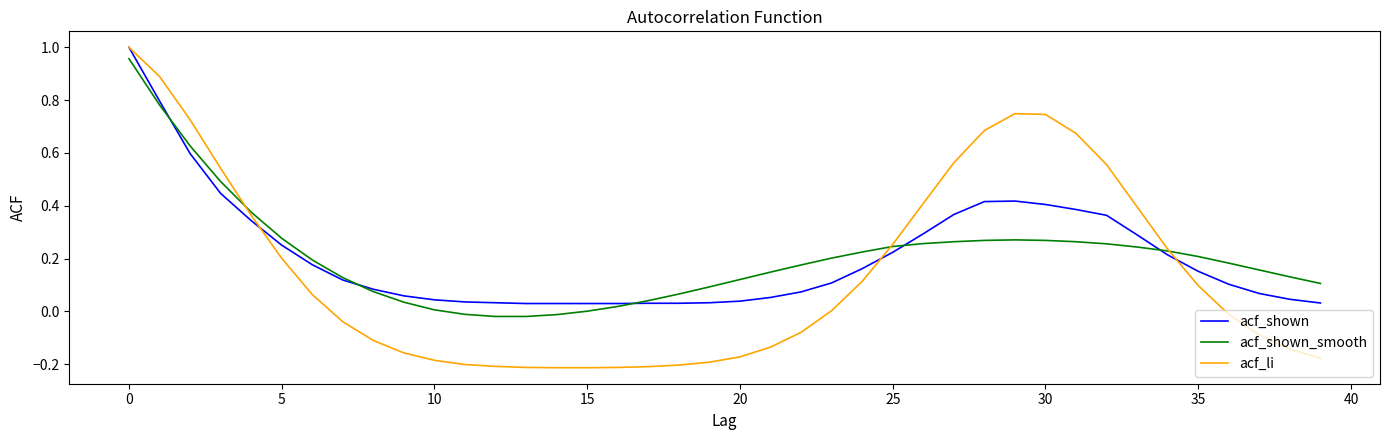

What are all the series names shown in the legend?

acf_shown, acf_shown_smooth, acf_li